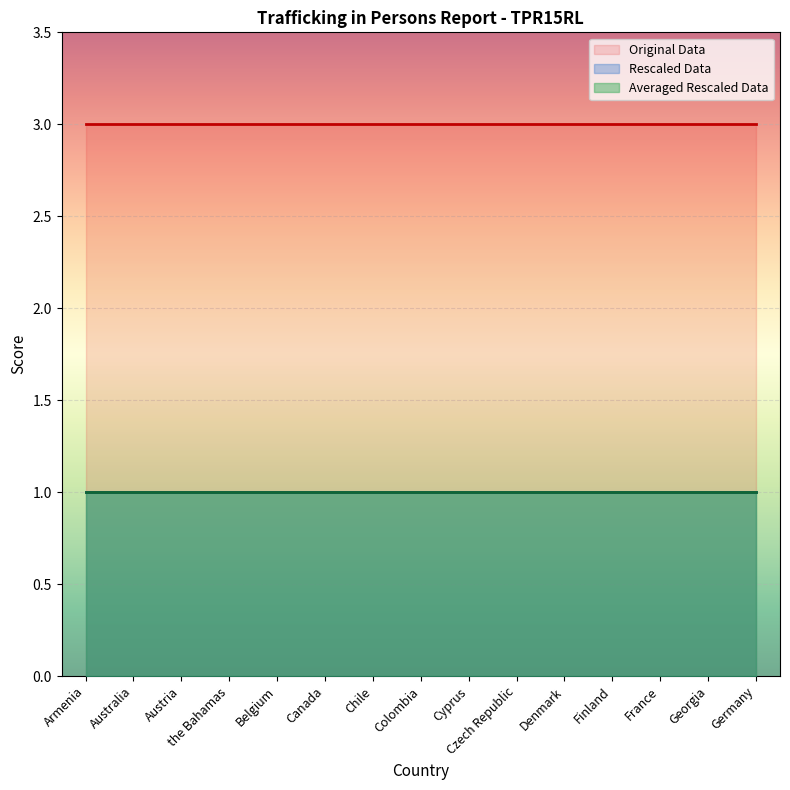

Reading left to right, what are all the values shown in this chart?

Original Data: 3	3	3	3	3	3	3	3	3	3	3	3	3	3	3
Rescaled Data: 1	1	1	1	1	1	1	1	1	1	1	1	1	1	1
Averaged Rescaled Data: 1	1	1	1	1	1	1	1	1	1	1	1	1	1	1